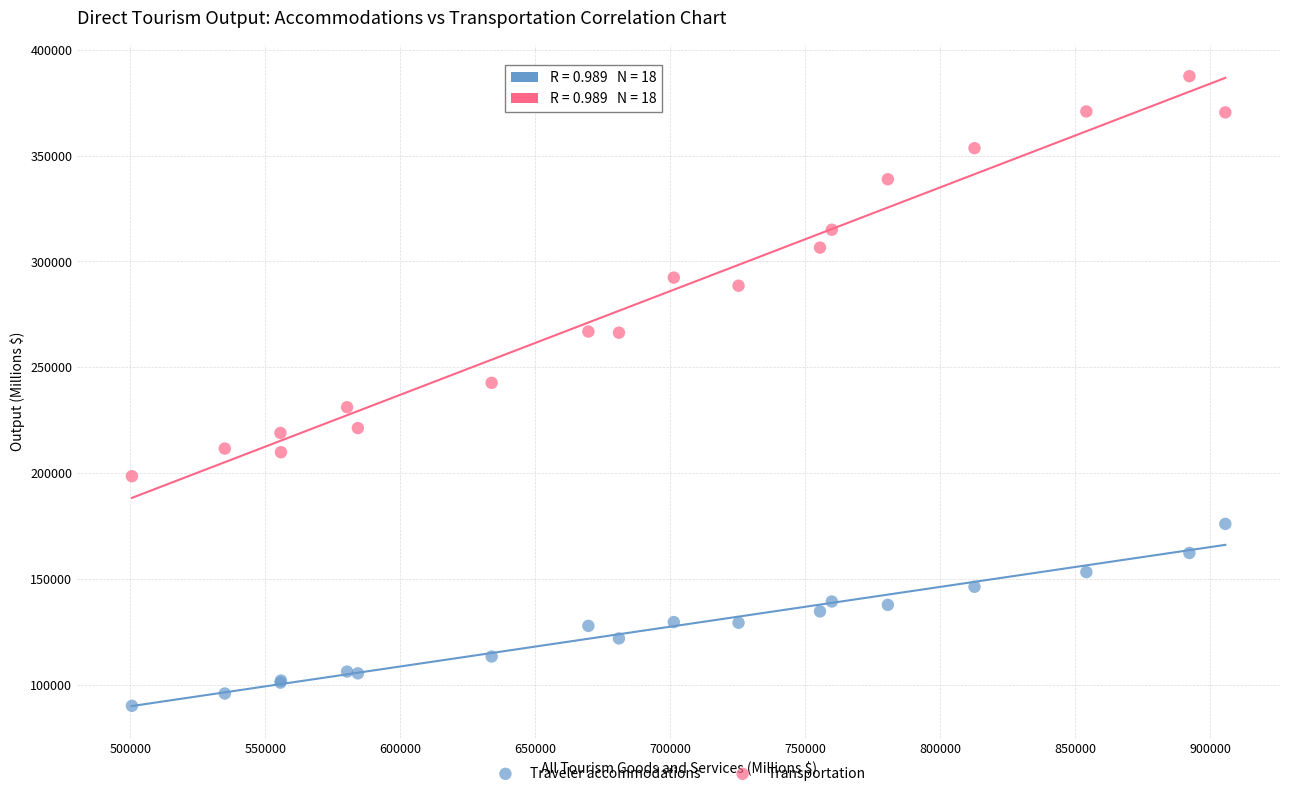

Which series reaches the minimum Y coordinate?

Traveler accommodations